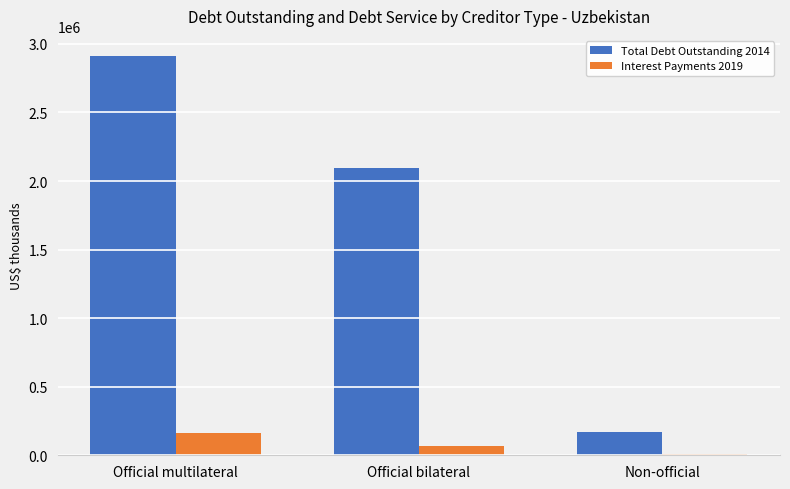

At which category is the sum across all series the highest?

Official multilateral